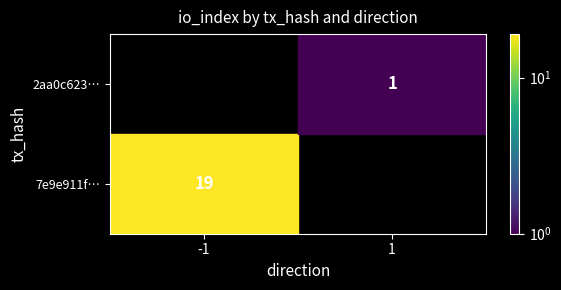

How many data points does each series have?

2